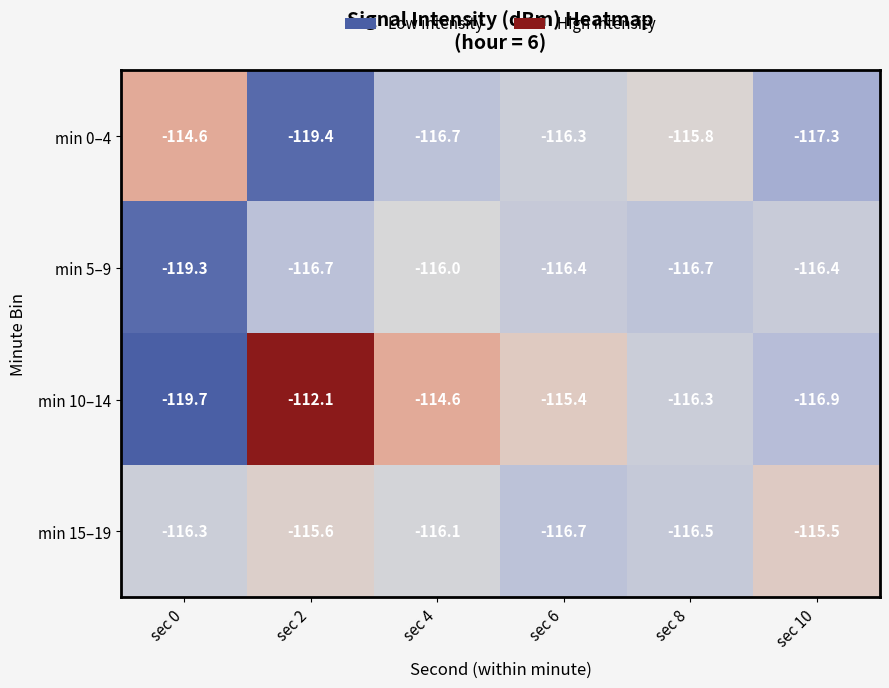

At how many categories does at least one series exceed -116?

6